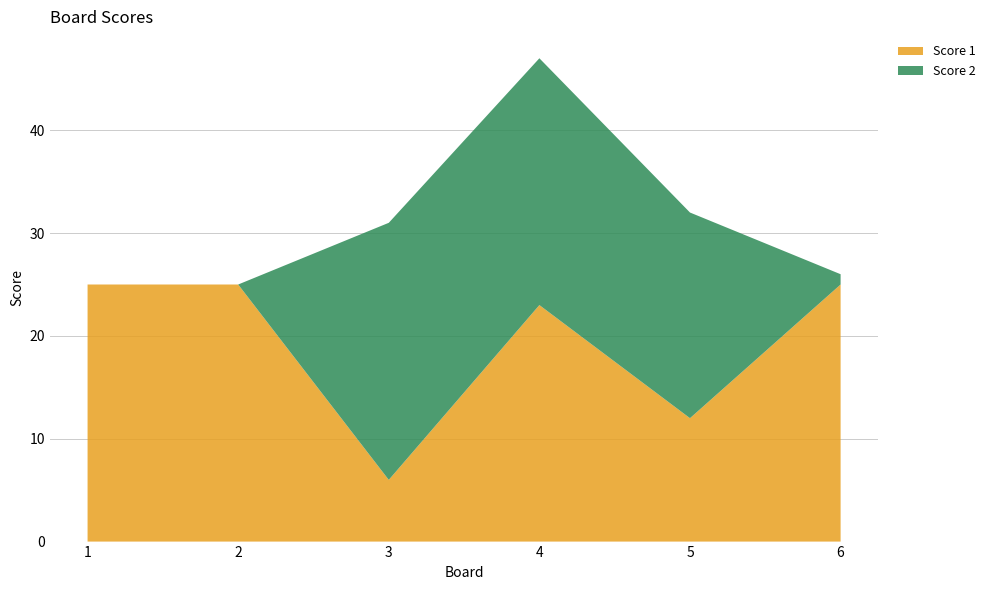

Reading left to right, extract all data points from this chart.

Score 1: 25	25	6	23	12	25
Score 2: 0	0	25	24	20	1